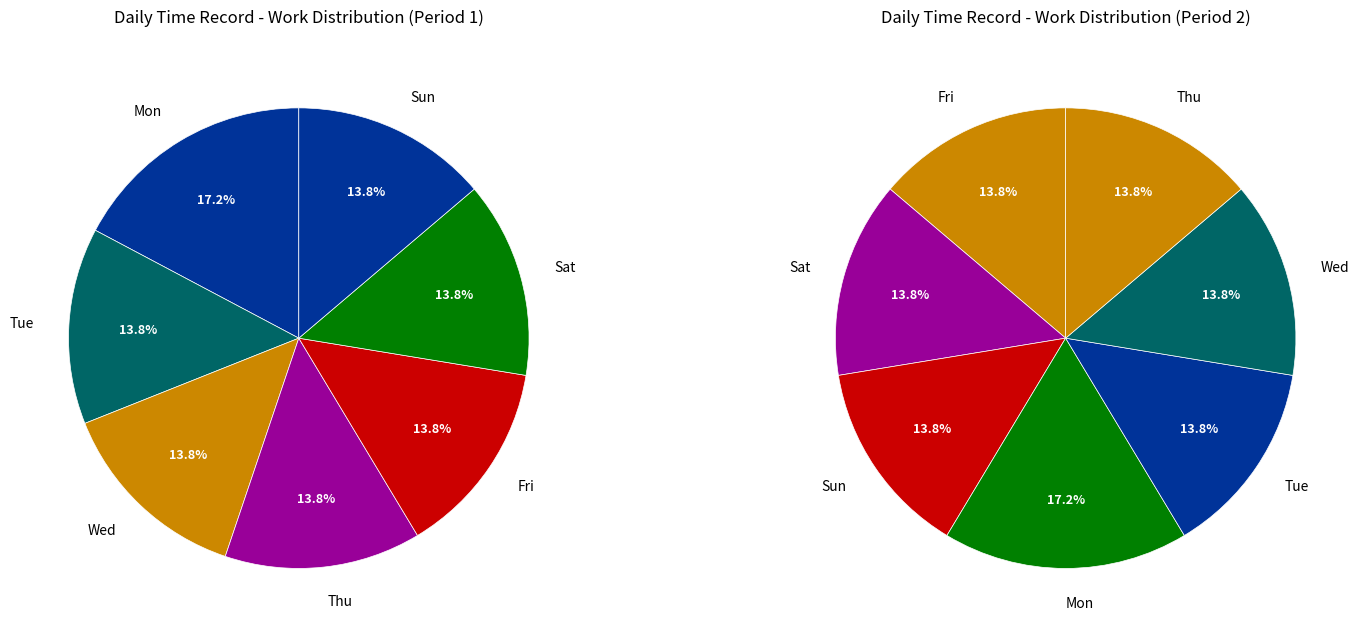

Is it true that Sun is 29% of the pie?

False